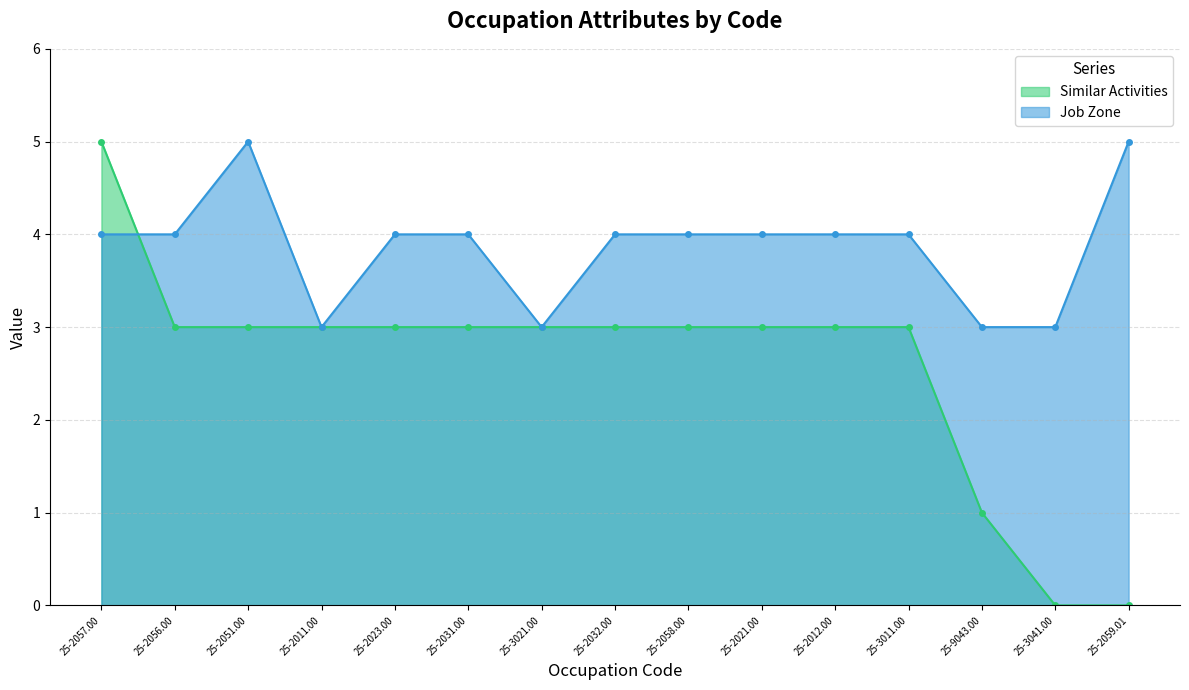

What are all the series names shown in the legend?

Similar Activities, Job Zone